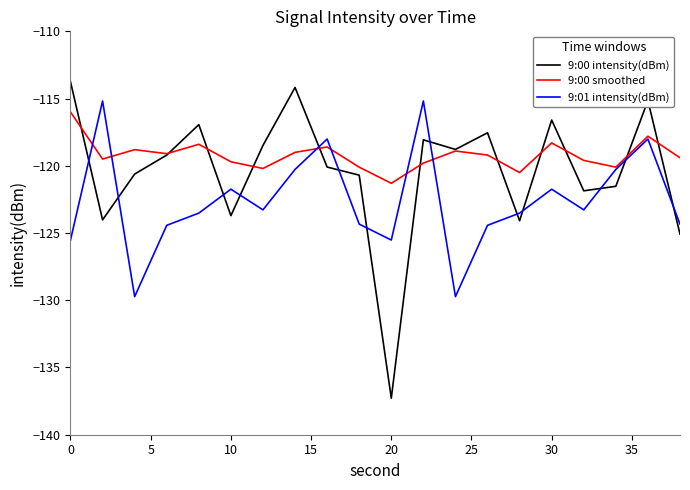

What is the lowest value of the 9:01 intensity(dBm) series?

-129.7